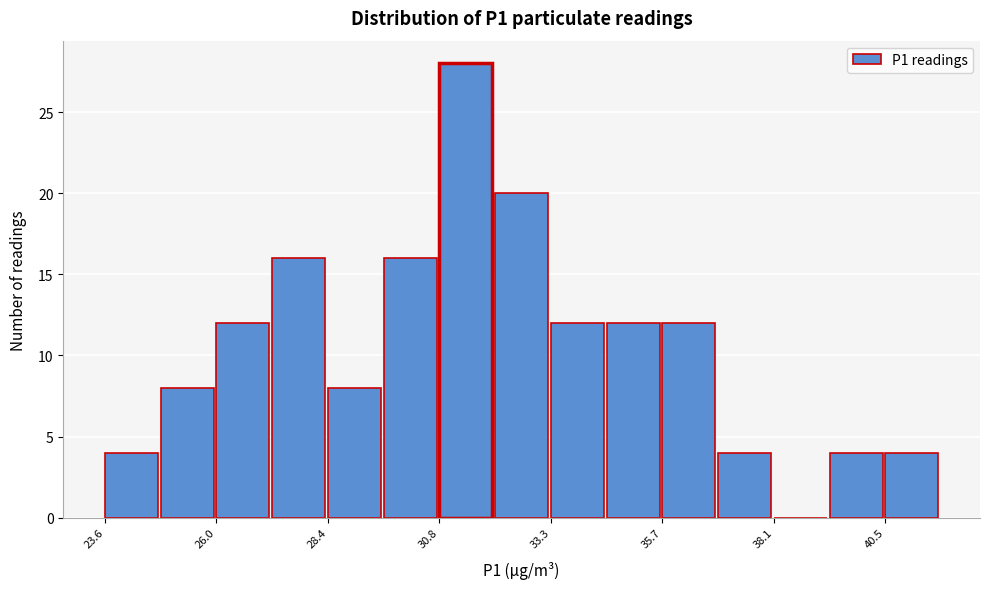

Read against the x-axis, roughly where is the centre of the tallest bar?

31.5